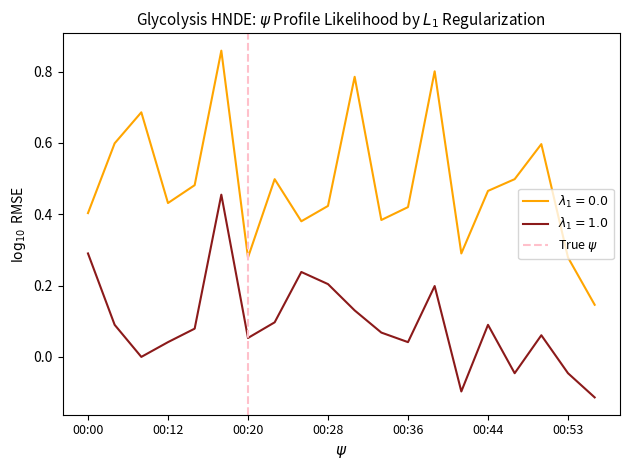

What is the difference between the maximum and minimum values?

1